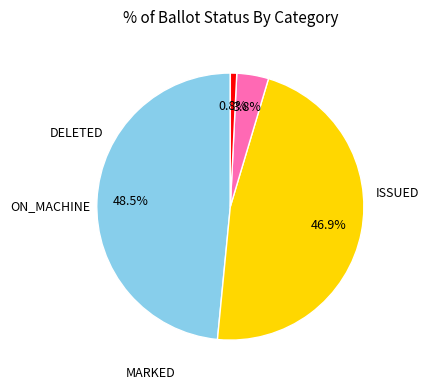

What is the smallest slice in the pie chart?

DELETED